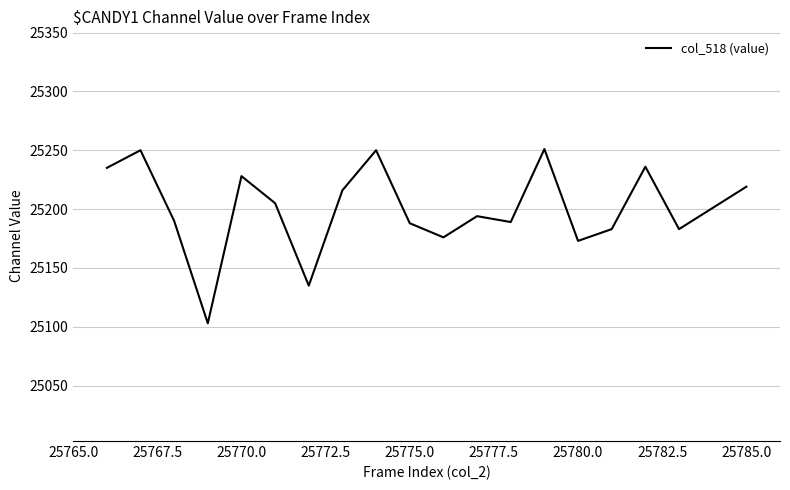

What is the maximum value shown in the chart?

25251